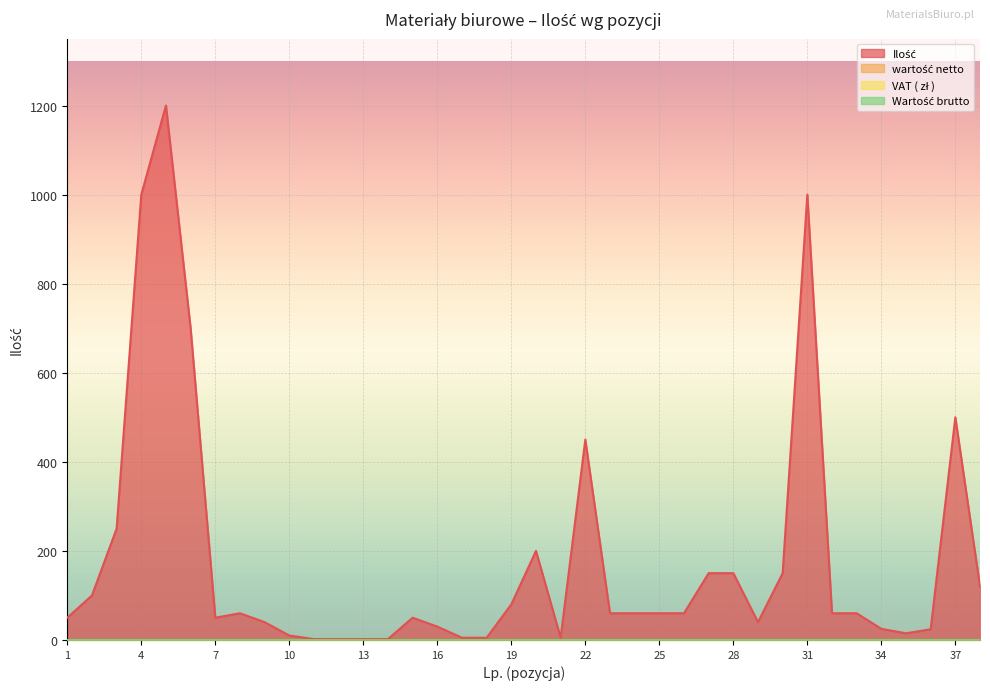

What is the total value across all series at 36?

24